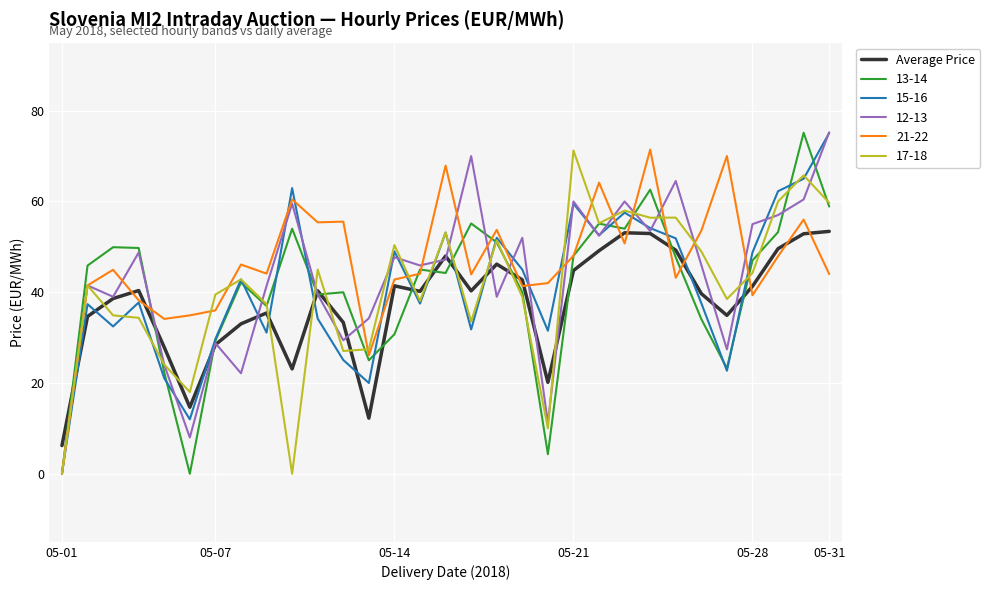

True or false: Average Price and 15-16 intersect in this chart.

True